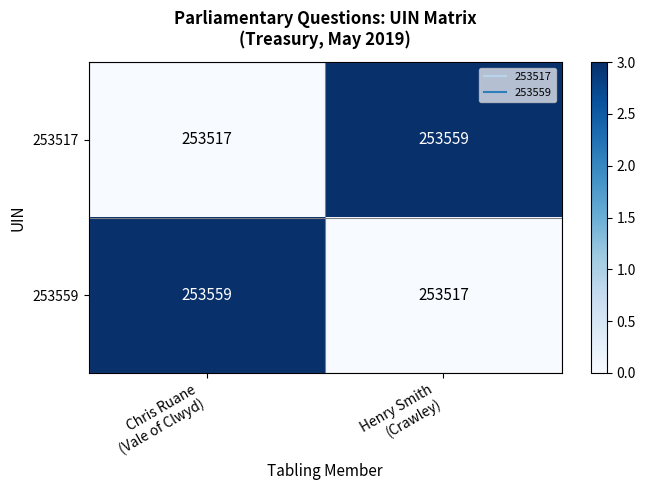

What is the greatest value displayed?

253559